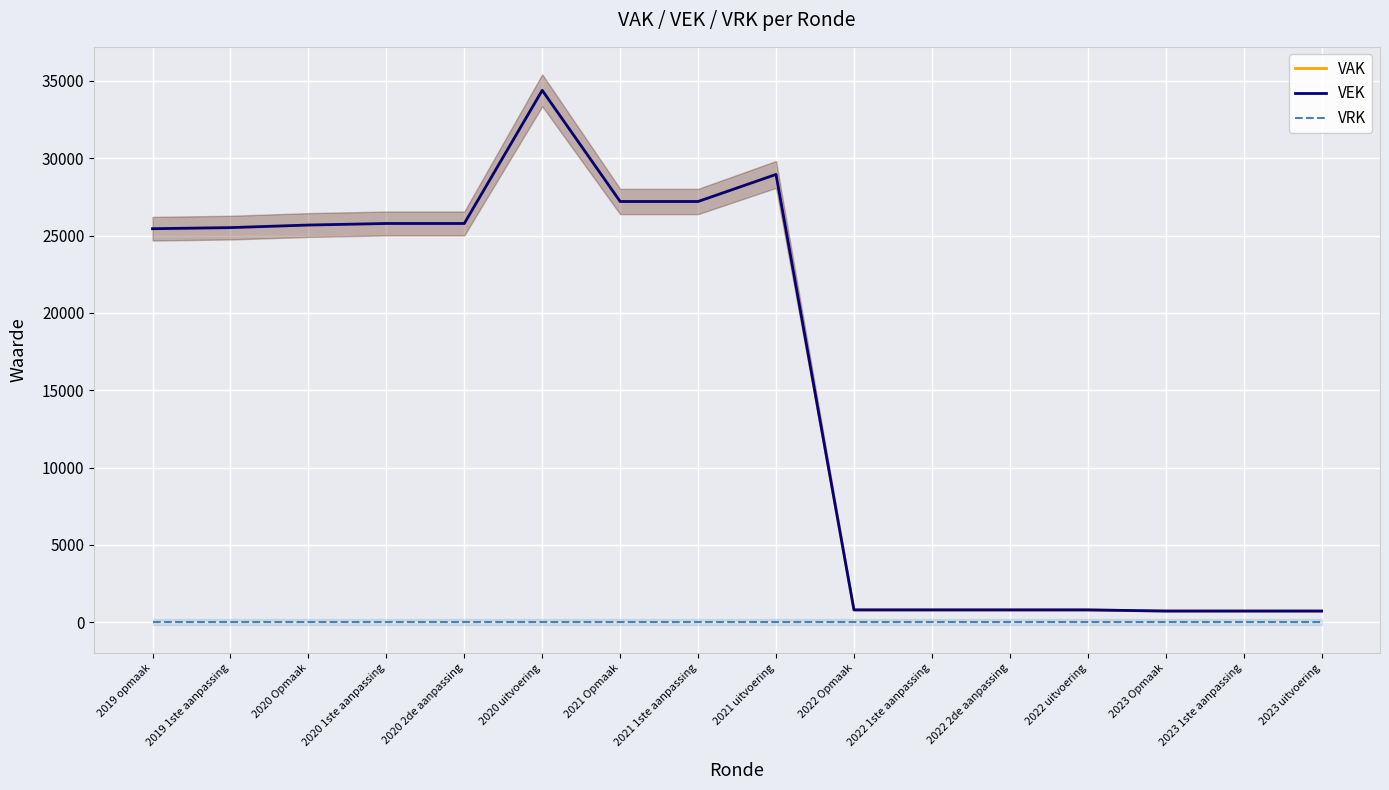

At which category does the chart reach its minimum across all series?

2019 opmaak